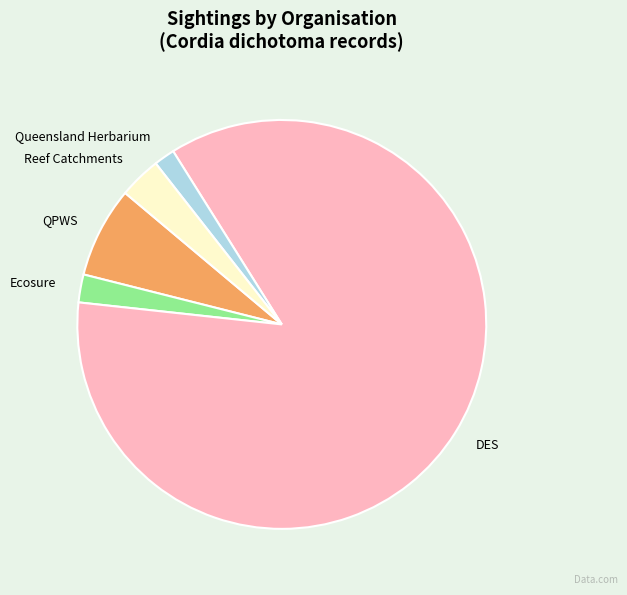

Is it true that Reef Catchments is 16% of the pie?

False